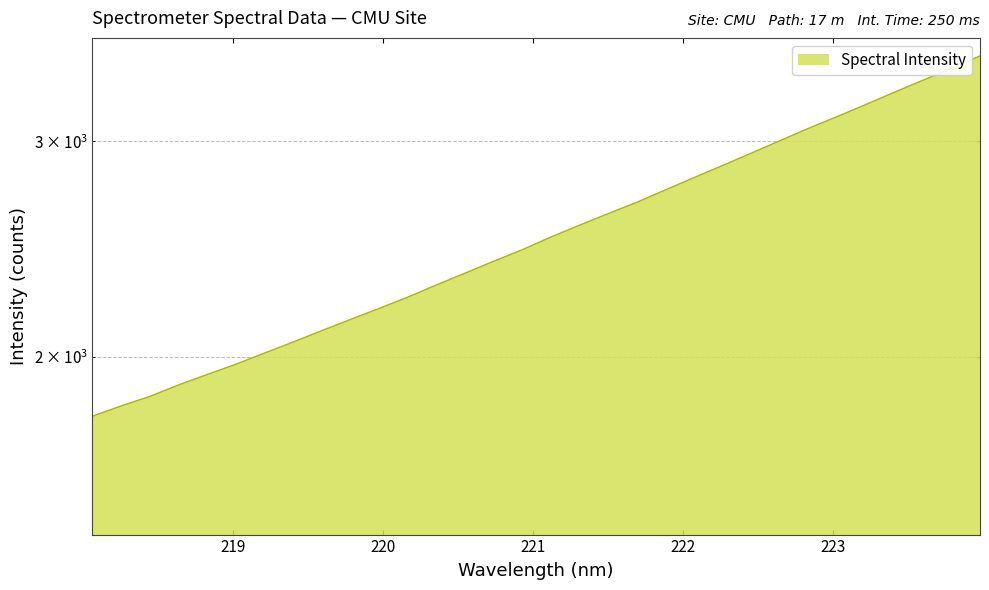

What is the difference between the maximum and second lowest values?

1702.5